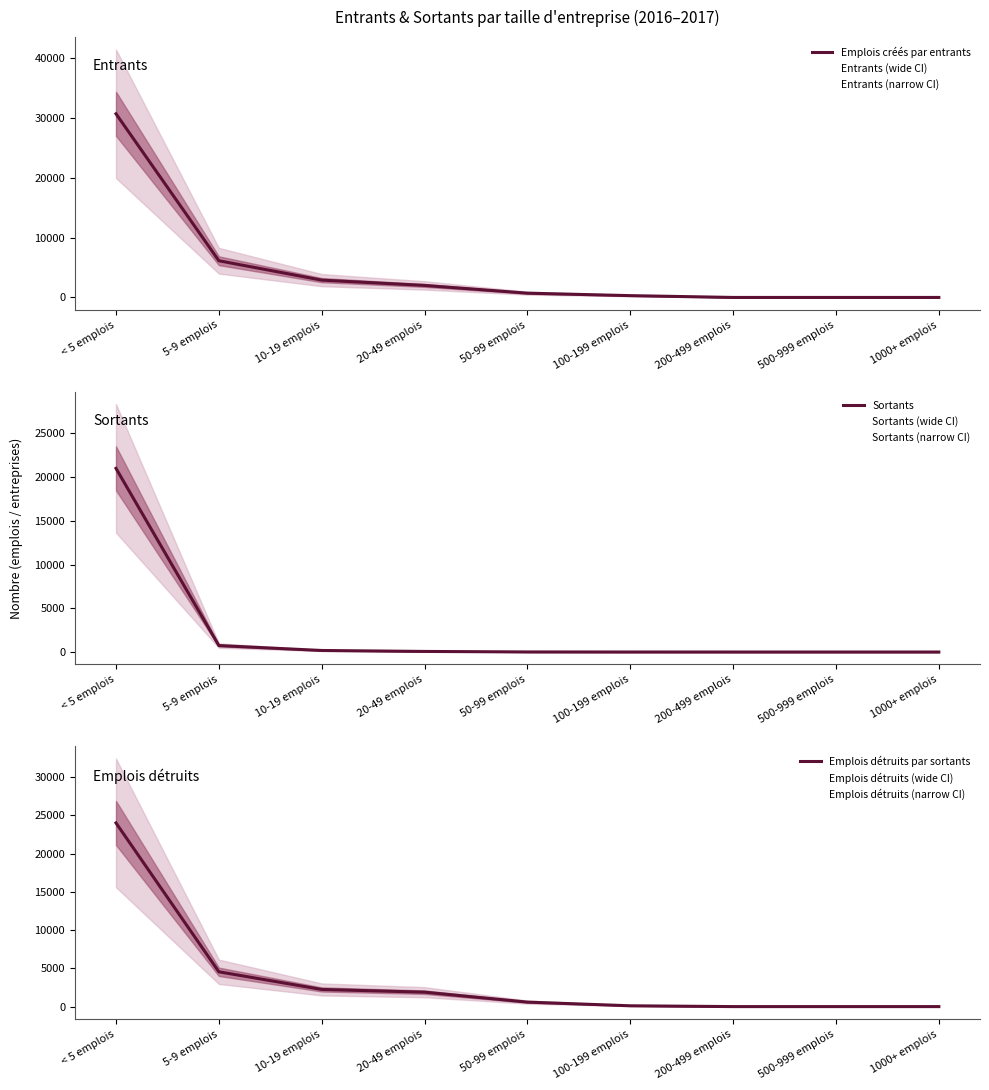

Is the value of Emplois détruits par sortants at 100-199 emplois greater than the value of Sortants at 100-199 emplois?

Yes